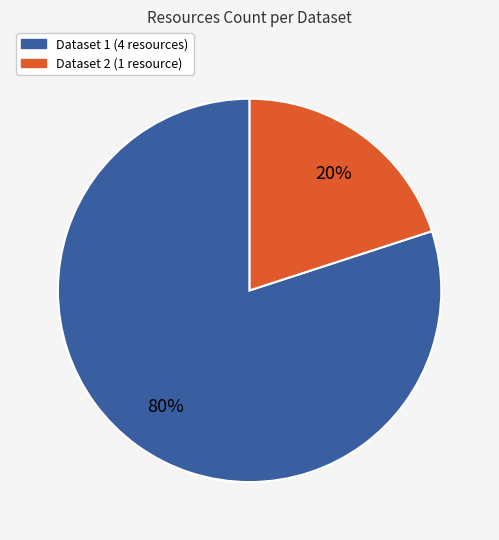

Is there a majority slice in this chart?

Yes